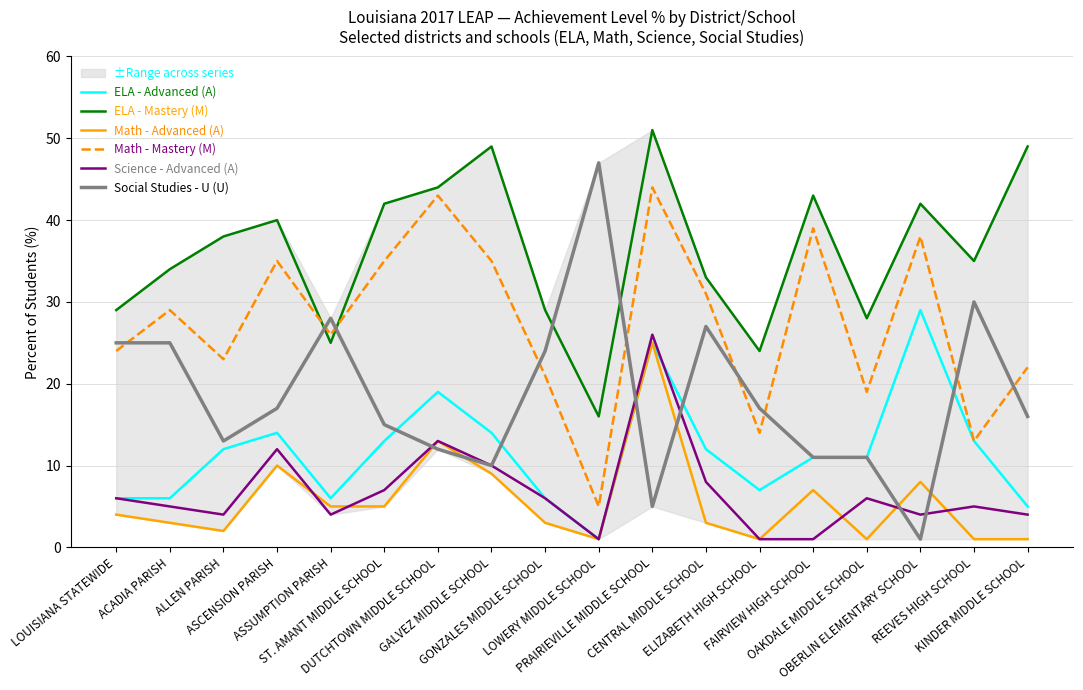

What is the highest value of the Social Studies - U (U) series?

47